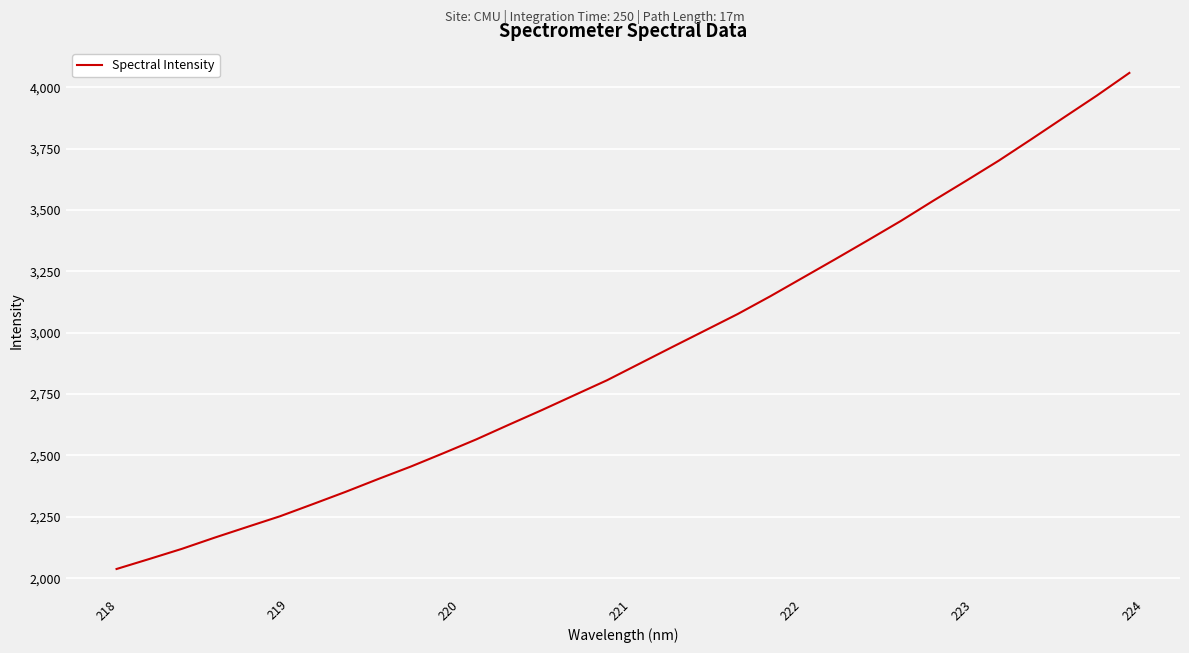

How many lines are shown in the chart?

1